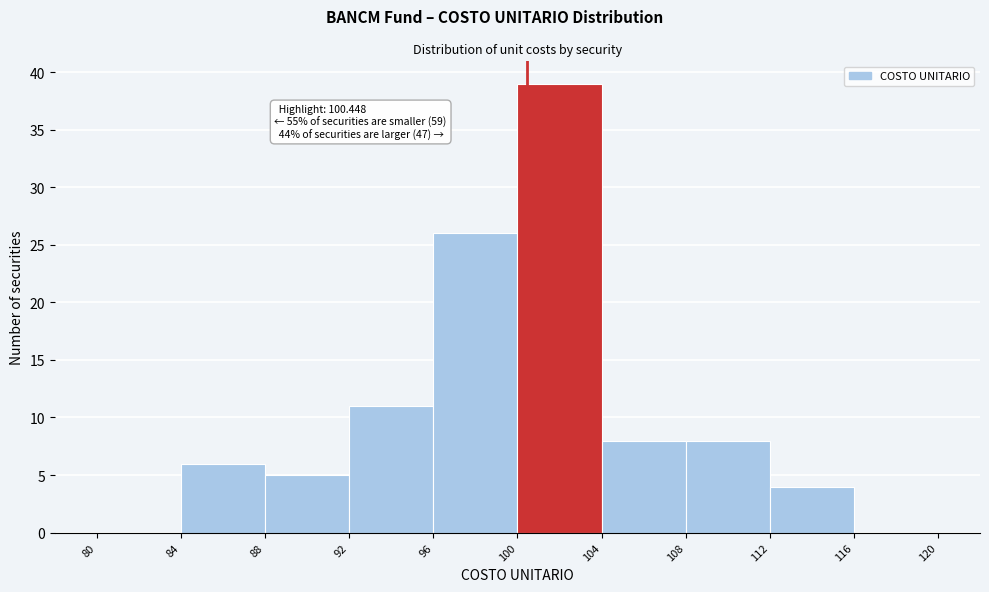

Which range on the x-axis has the tallest bar?

100 to 104